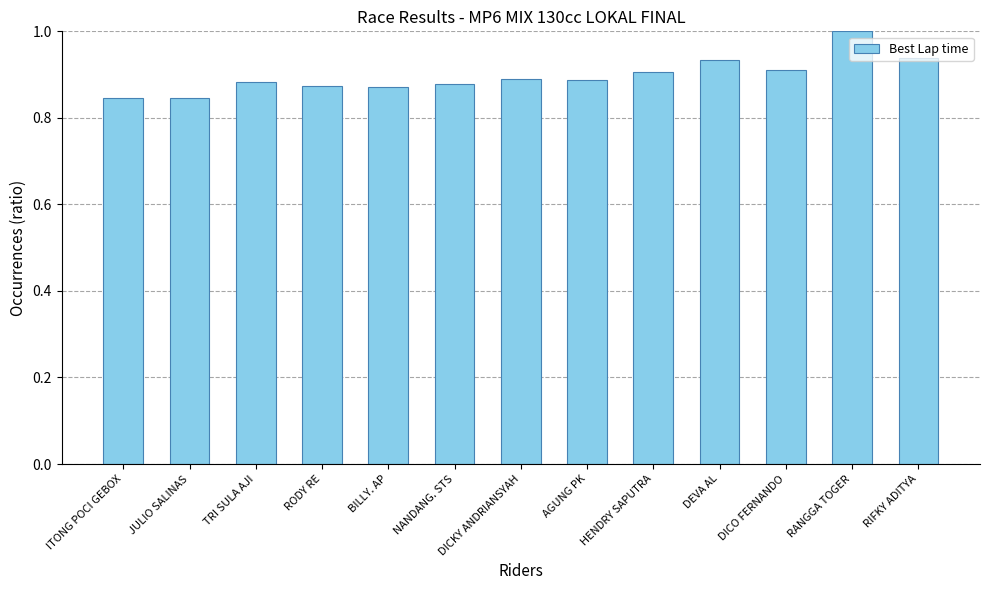

What is the sum of all values?

11.7